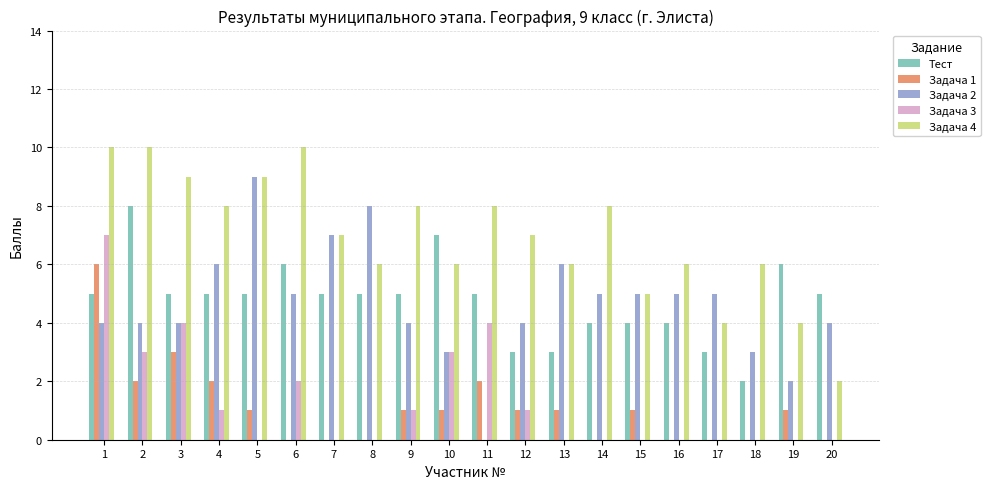

What is the greatest value displayed?

10